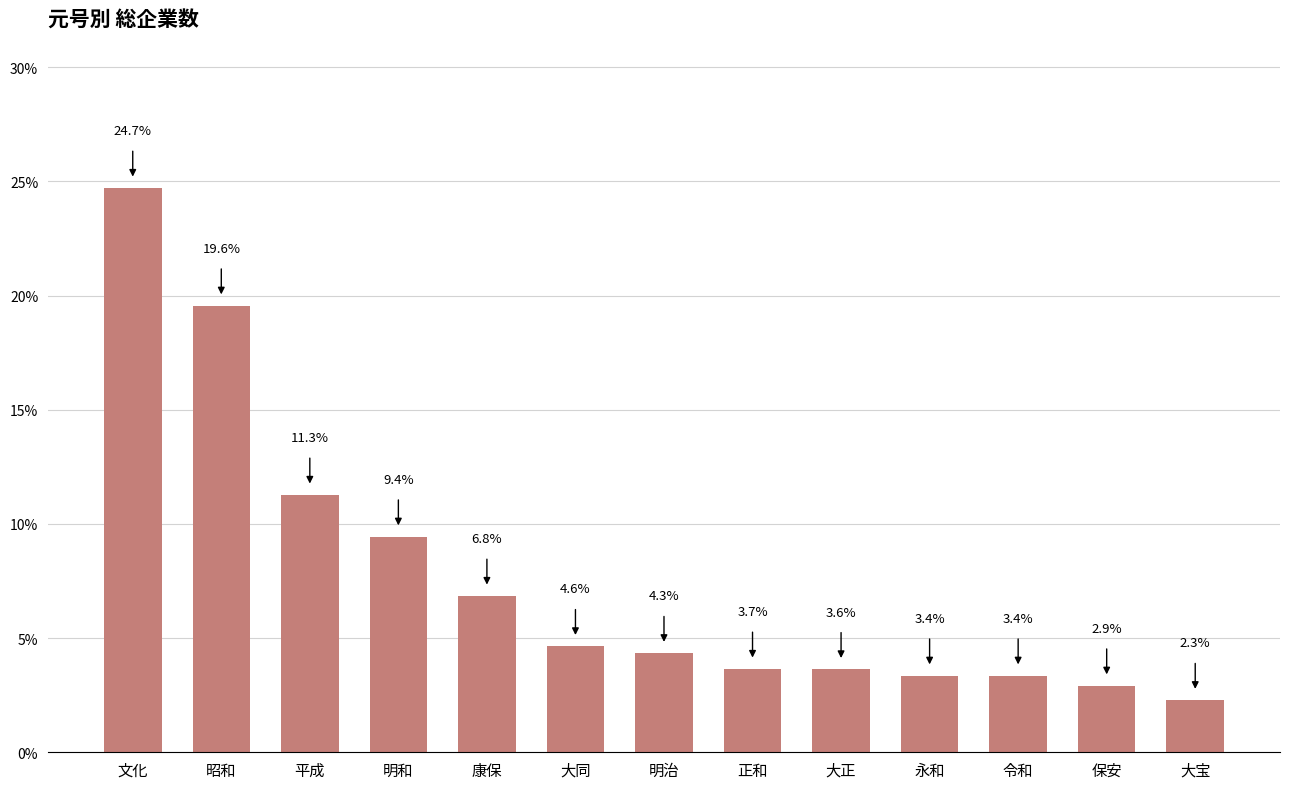

What is the maximum value shown in the chart?

24.7